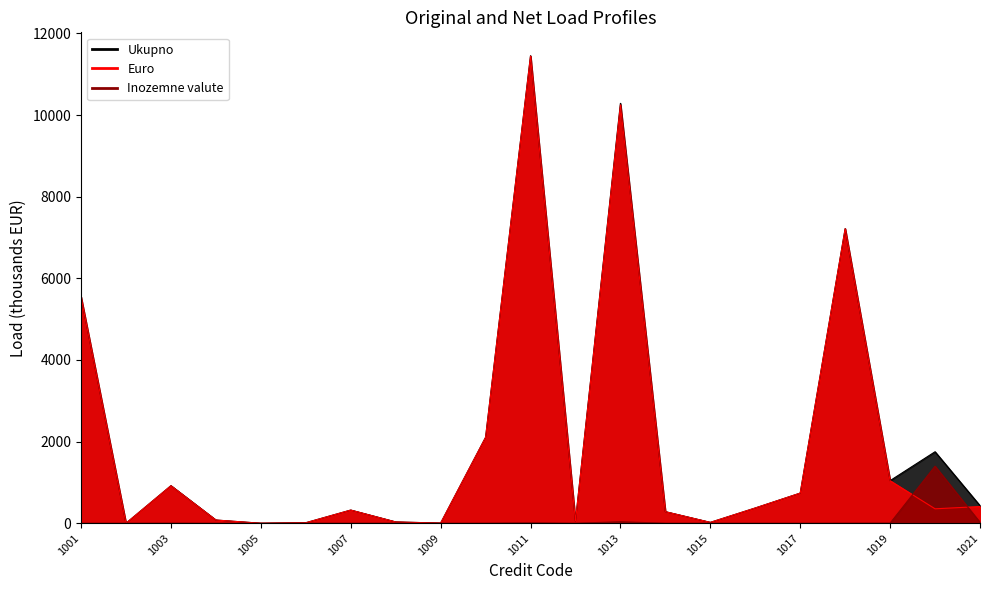

How many lines are shown in the chart?

3